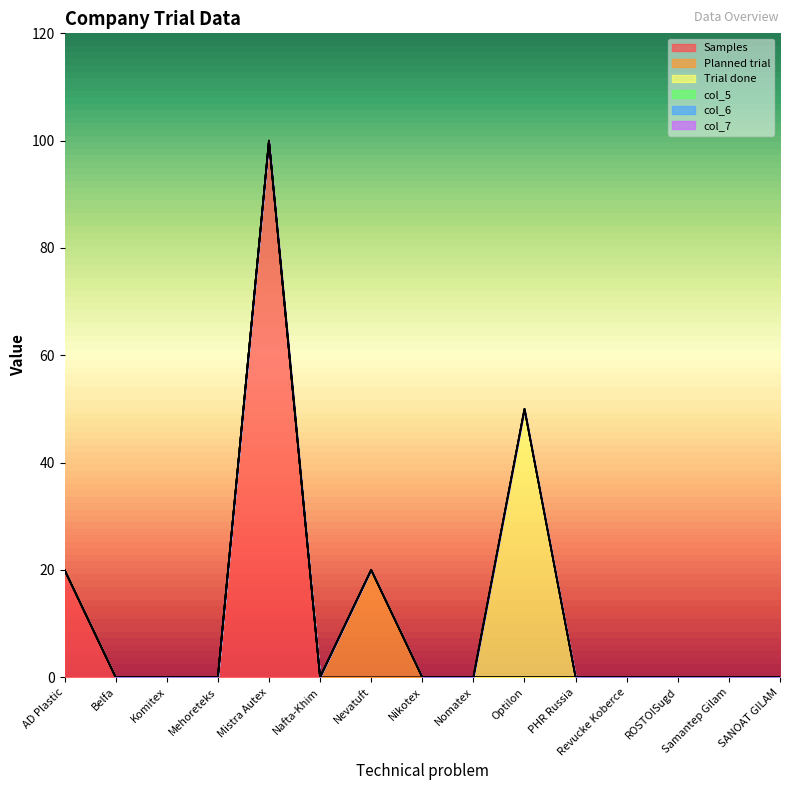

Rank the categories by col_6 value from lowest to highest.

AD Plastic, Belfa, Komitex, Mehoreteks, Mistra Autex, Nafta-Khim, Nevatuft, Nikotex, Nomatex, Optilon, PHR Russia, Revucke Koberce, ROSTOISugd, Samantep Gilam, SANOAT GILAM